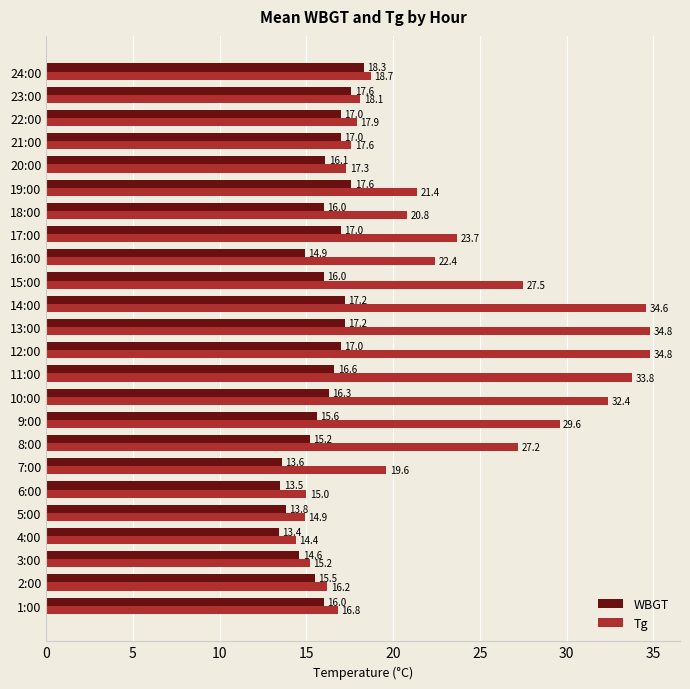

Rank the series at 7:00 from highest to lowest value.

Tg, WBGT